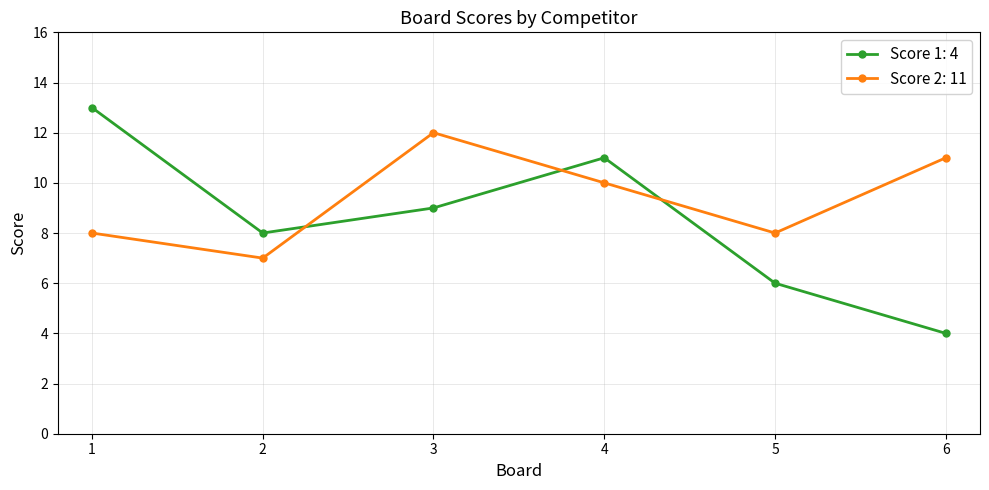

Rank the series by their maximum value, from lowest to highest.

Score 2: 11, Score 1: 4